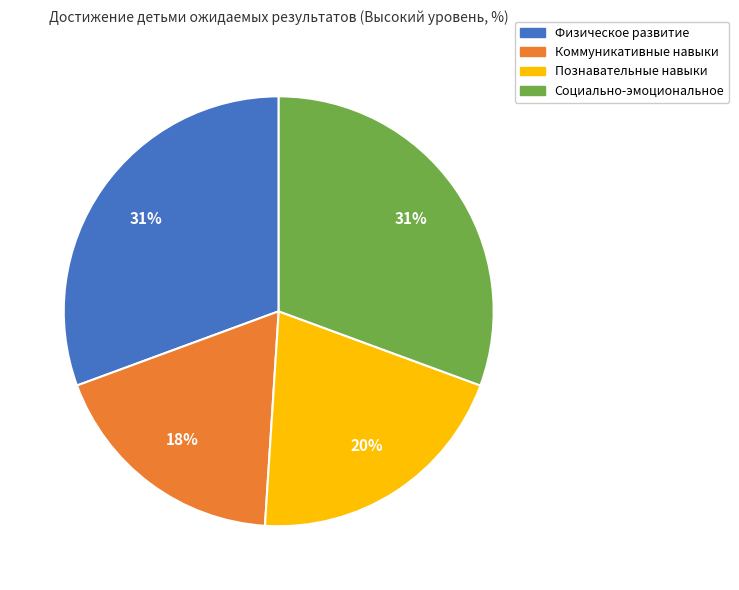

Does any single category account for the majority?

No